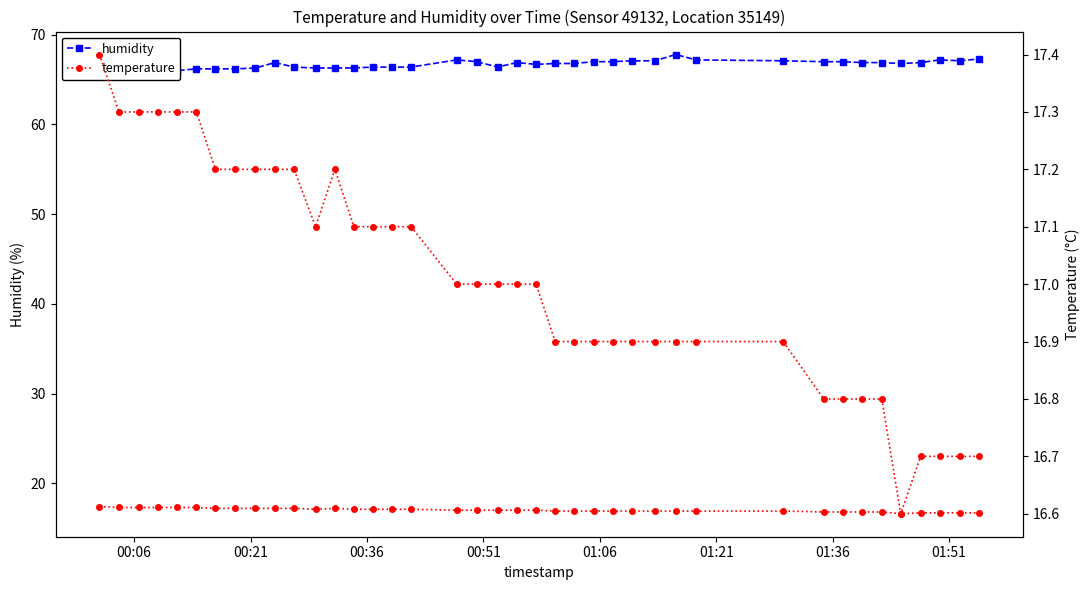

What is the smallest value displayed?

16.6